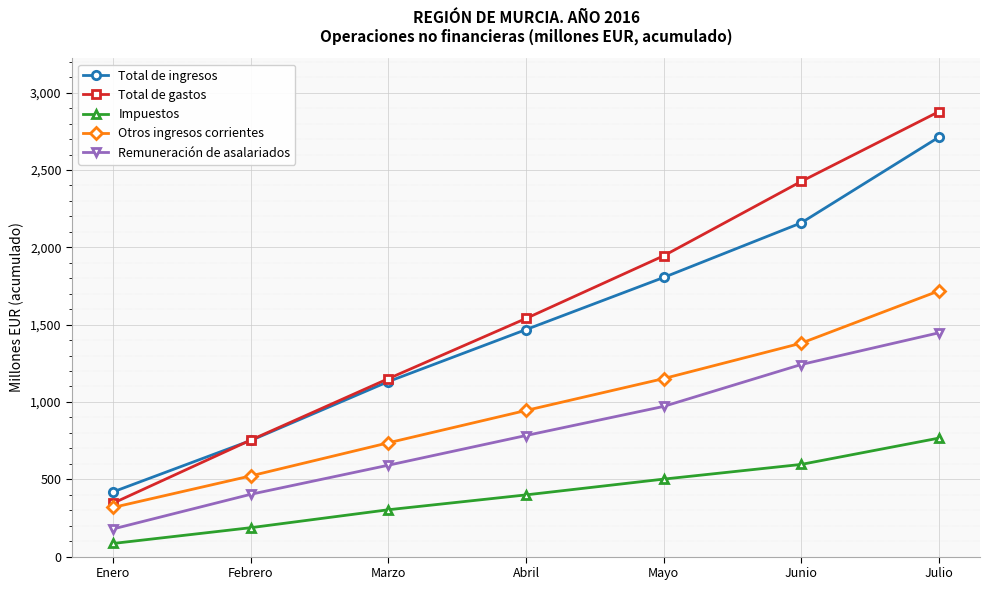

Does the chart display data point markers on the line(s)?

Yes